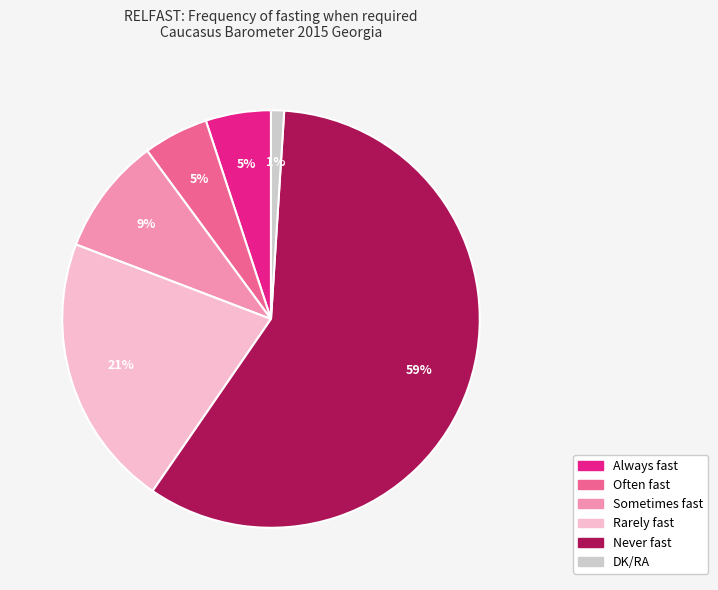

How many segments does this pie chart have?

6